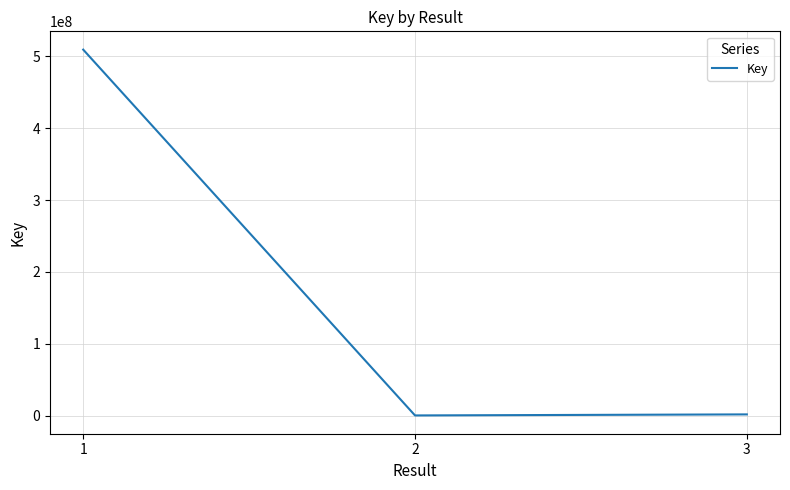

What is the maximum value shown in the chart?

509219526